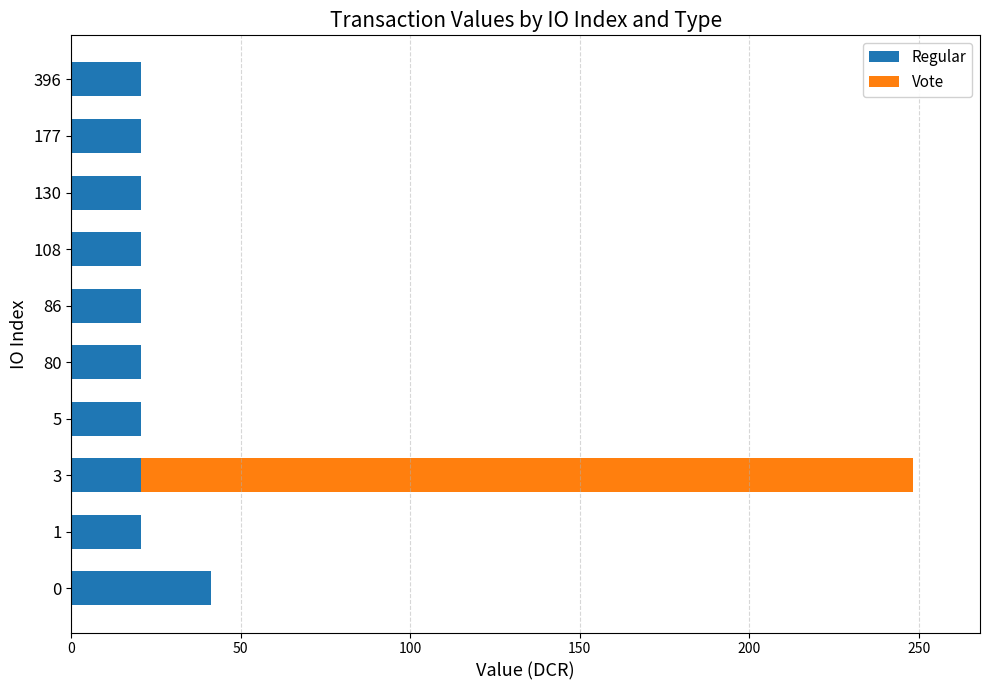

What is the highest value of the Regular series?

41.3